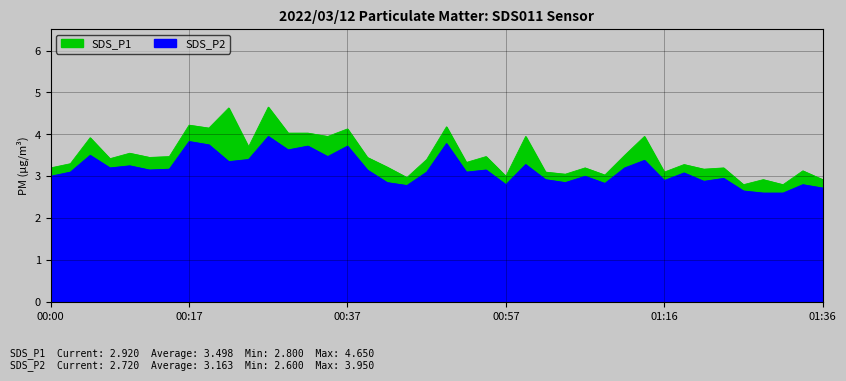

What is the label of the 13th point from the left?

00:30